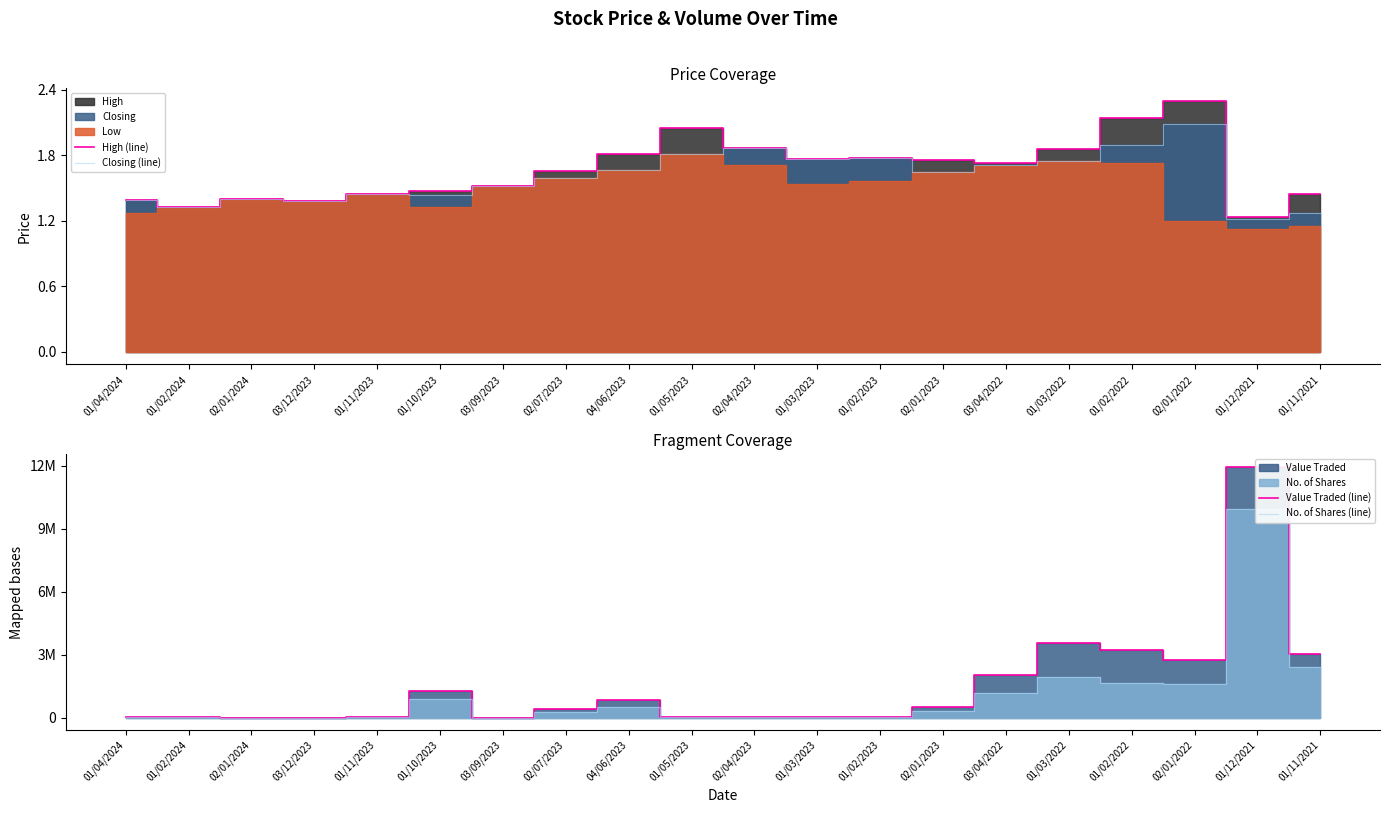

What is the difference between the second highest and second lowest values in the No. of Shares (line) series?

2396385.0